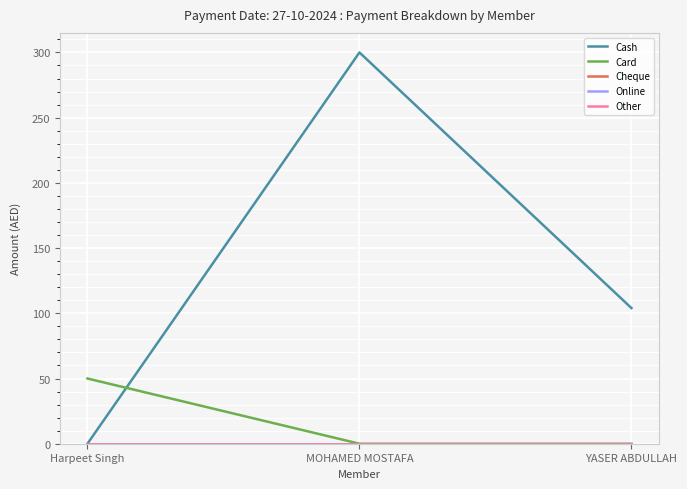

How many lines are shown in the chart?

5